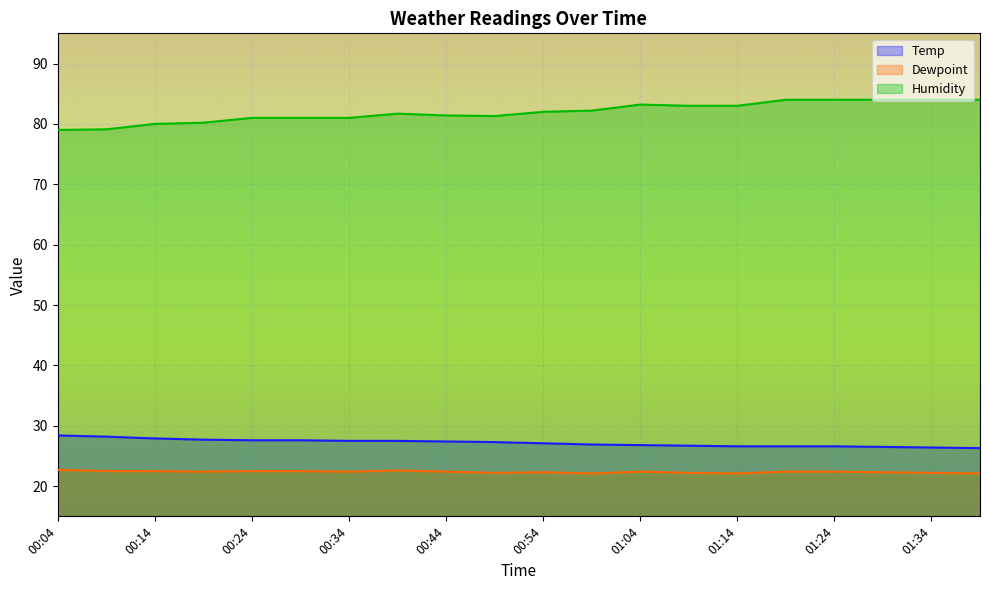

The value of Temp at 01:09 is 26.7. True or false?

True